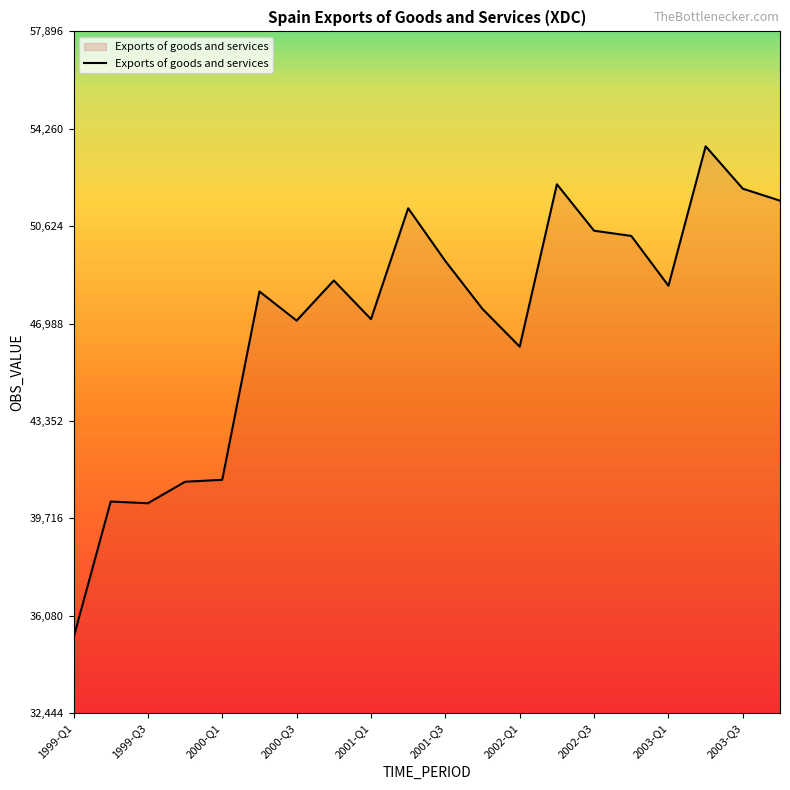

What is the greatest value displayed?

53608